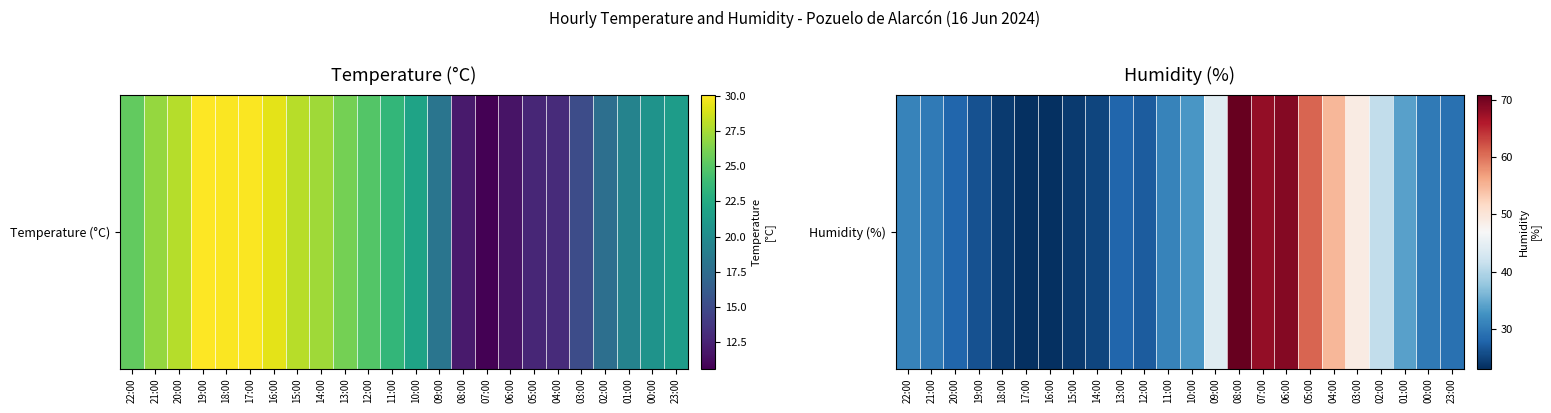

Rank the categories by value from highest to lowest.

08:00, 06:00, 07:00, 05:00, 04:00, 03:00, 09:00, 02:00, 01:00, 10:00, 22:00, 11:00, 21:00, 00:00, 23:00, 20:00, 13:00, 12:00, 19:00, 14:00, 18:00, 15:00, 17:00, 16:00